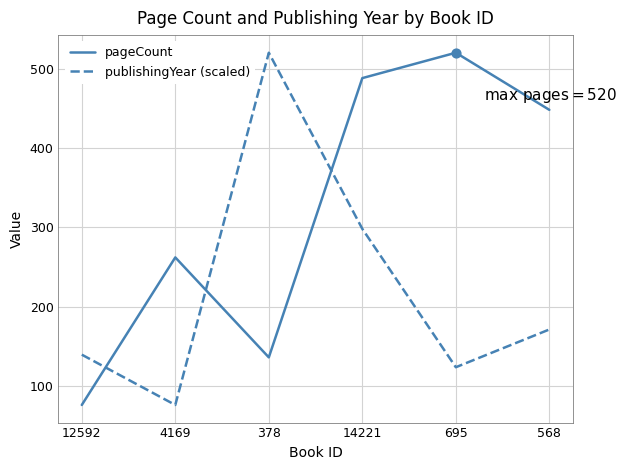

Which series changed the most between 12592 and 695?

pageCount